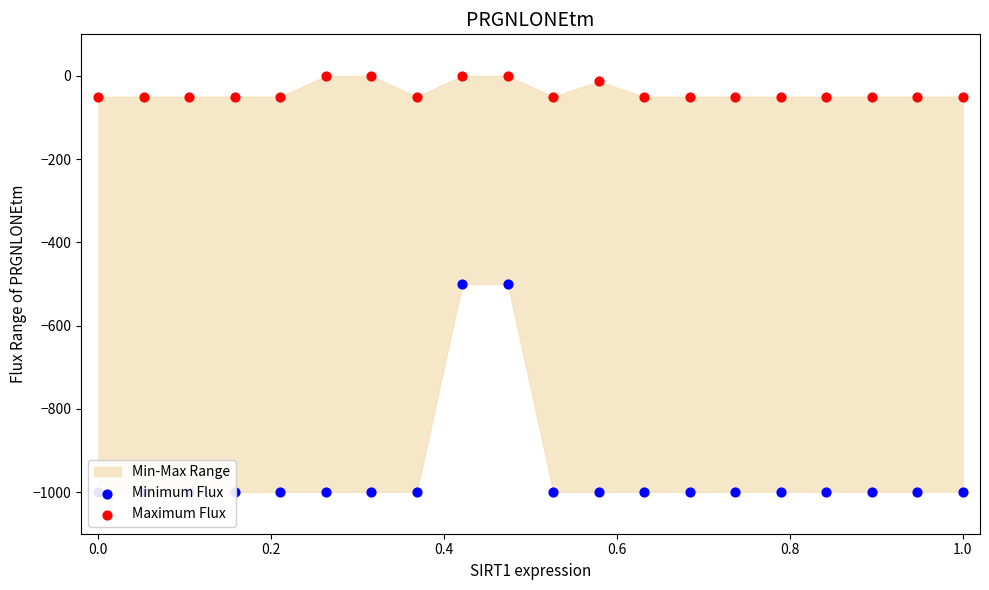

Which series has the largest total across all categories?

Maximum Flux